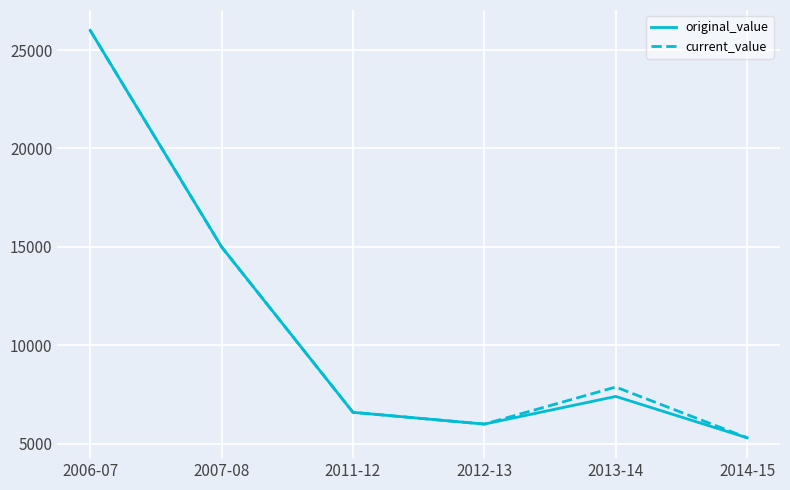

Reading left to right, transcribe all the data shown in this chart.

original_value: 2006-07=26000.0	2007-08=15000.0	2011-12=6597.1	2012-13=6000.0	2013-14=7405.0	2014-15=5305.0
current_value: 2006-07=26000.0	2007-08=15000.0	2011-12=6597.1	2012-13=6000.0	2013-14=7882.4	2014-15=5305.0